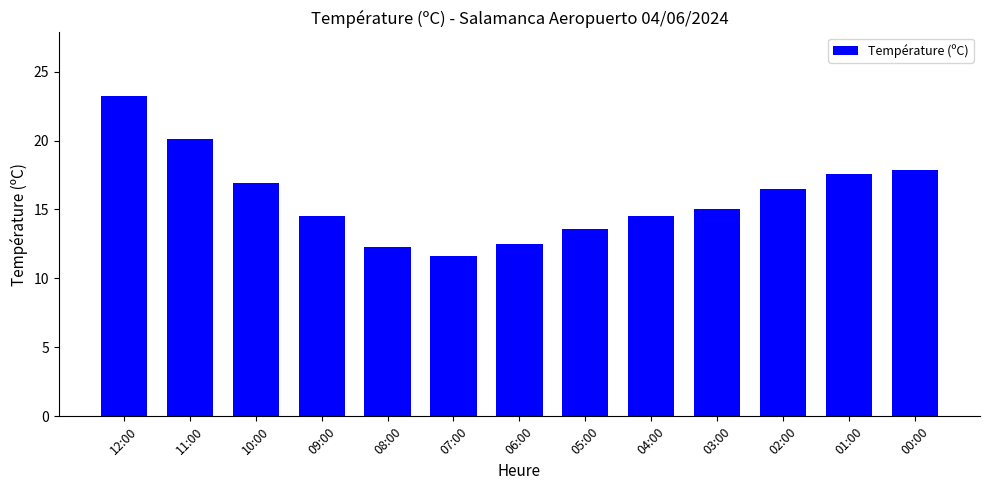

What is the label of the 8th bar from the left?

05:00